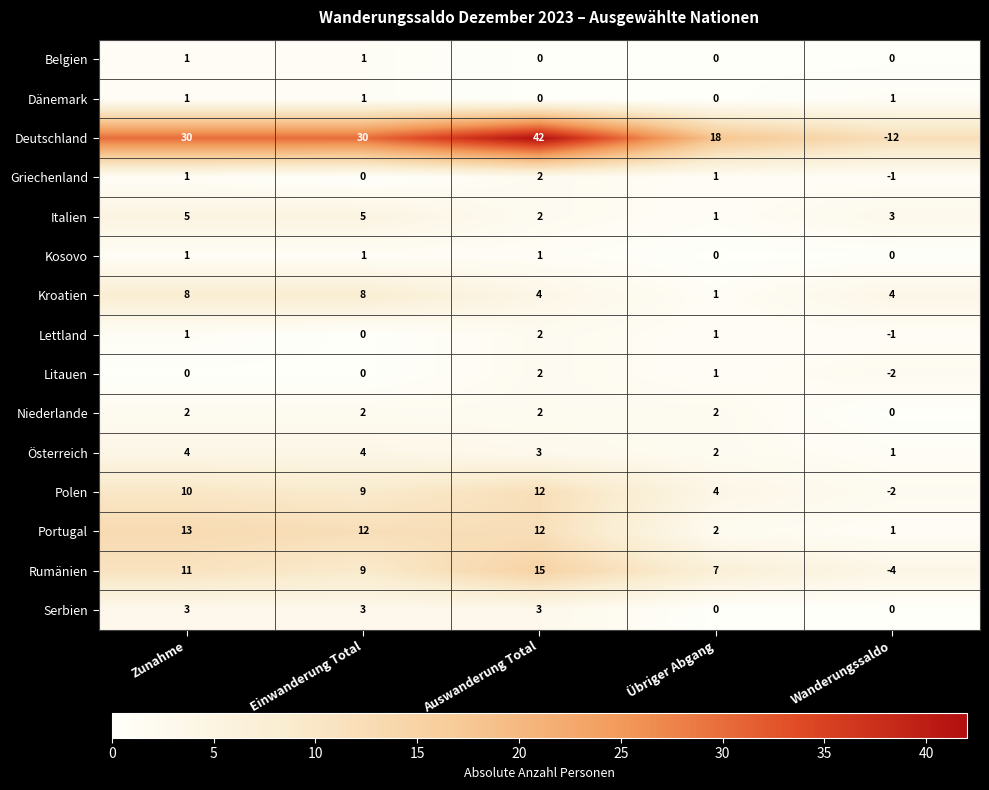

What is the difference between the maximum and minimum values in the Lettland series?

3